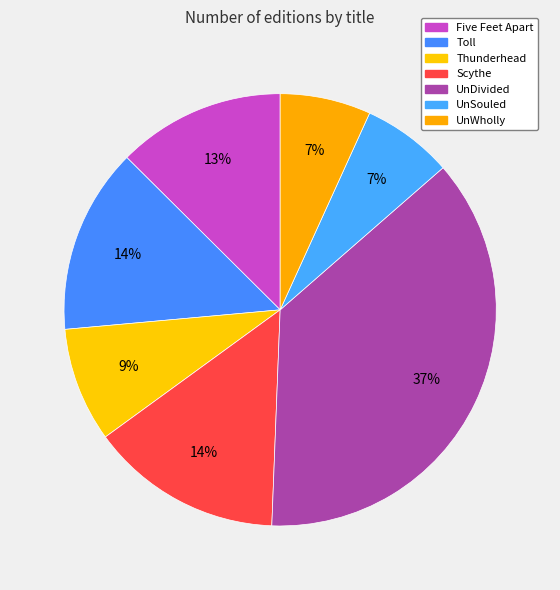

How many segments does this pie chart have?

7